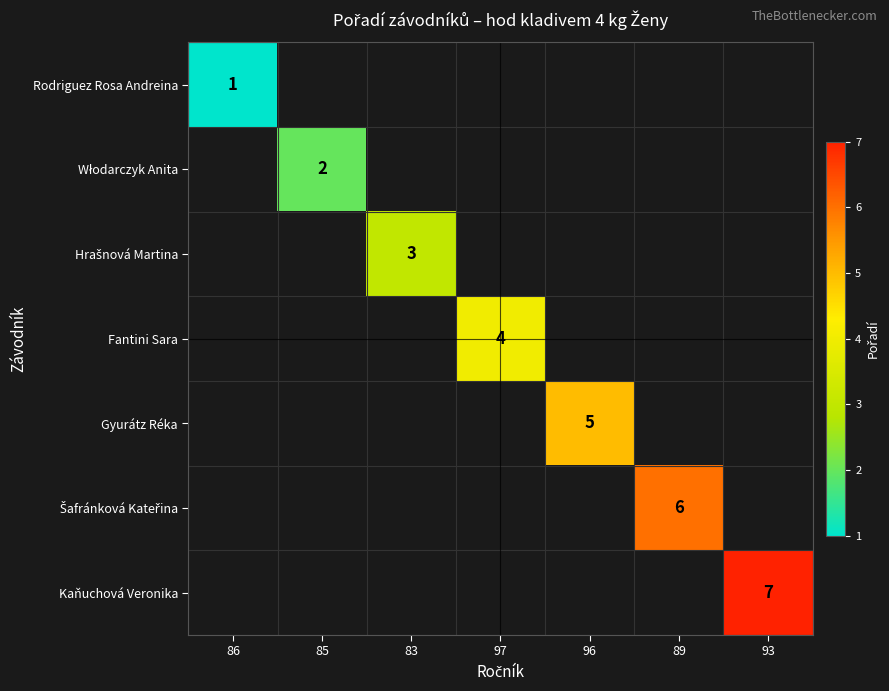

How many positive values does the Hrašnová Martina series have?

1